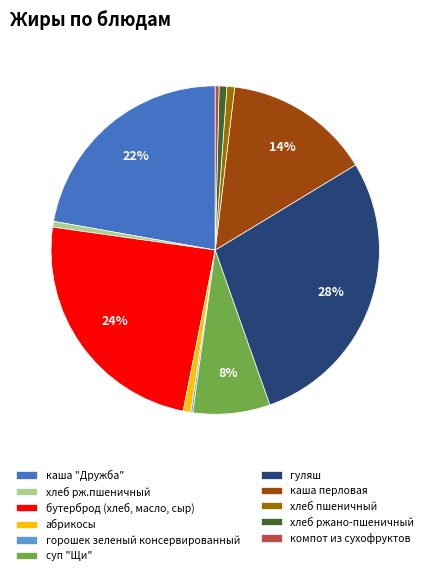

Between гуляш and компот из сухофруктов, which is larger?

гуляш